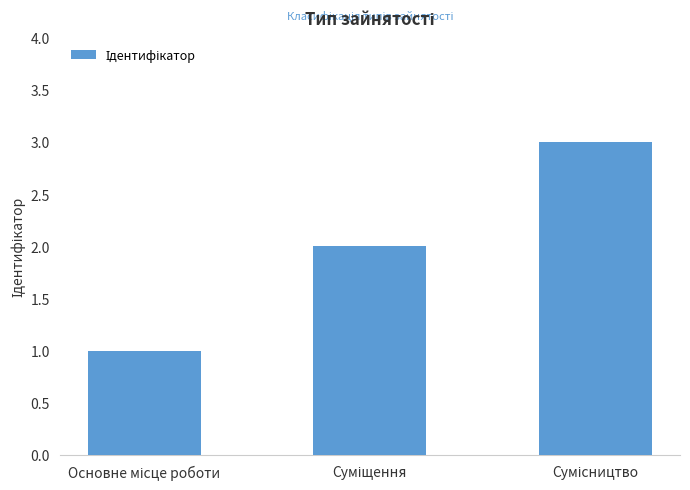

Reading left to right, extract all data points from this chart.

1	2	3